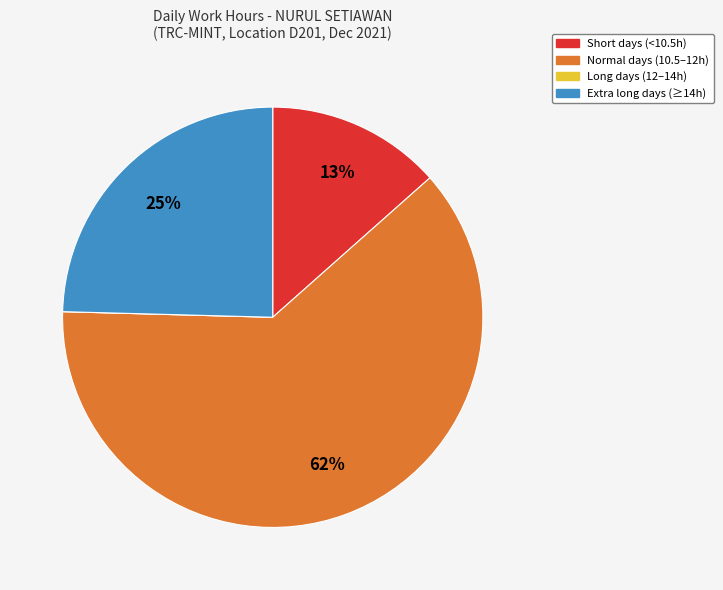

To the nearest percent, what is the average slice percentage?

25%